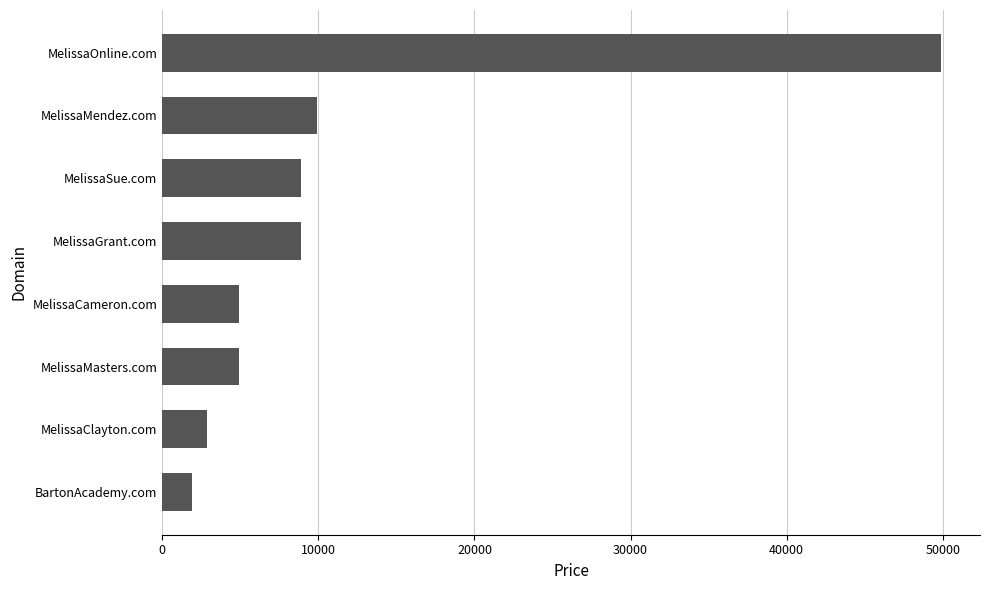

Which has a higher value, MelissaCameron.com or MelissaClayton.com?

MelissaCameron.com